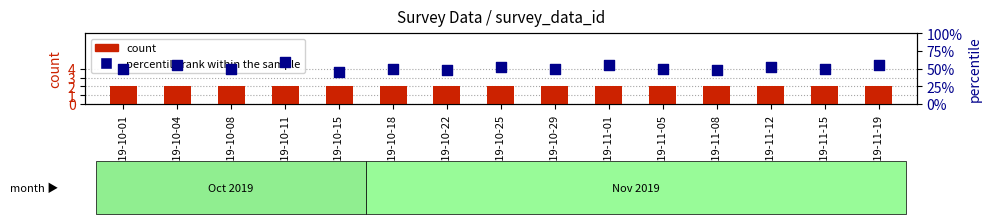

Which series has the largest Y range (max minus min)?

percentile rank within the sample